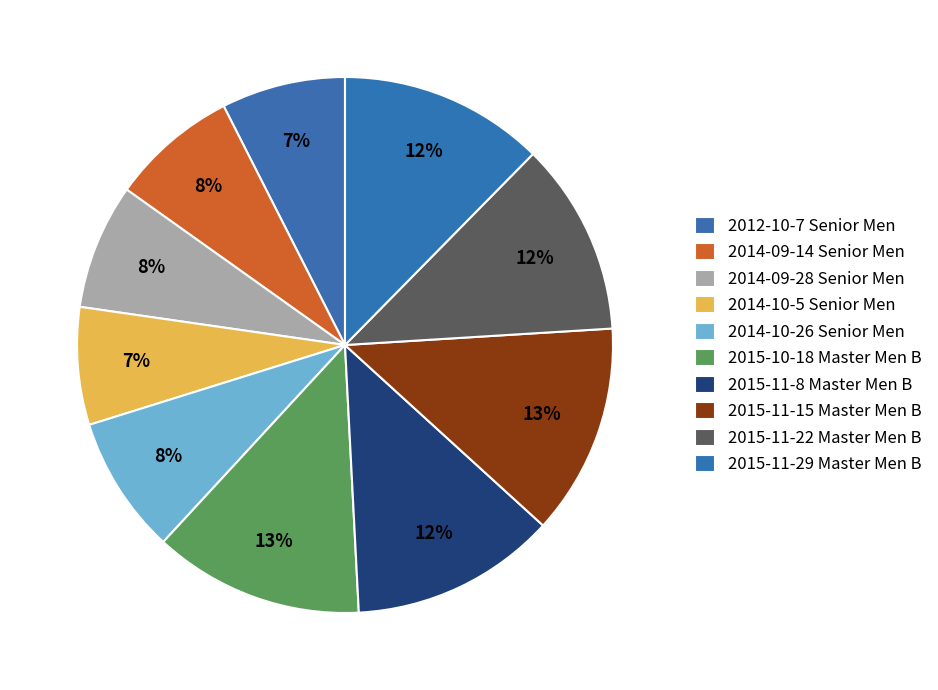

To the nearest percent, what percentage of the pie is 2012-10-7 Senior Men?

7%